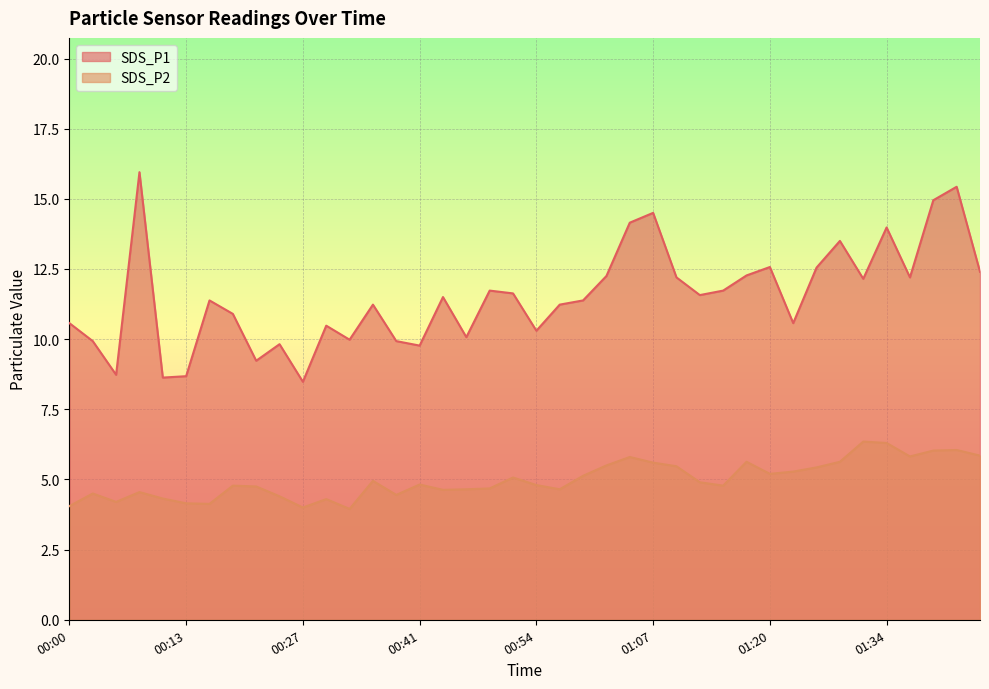

What is the value of the SDS_P2 point at the 35th from the left?

6.3